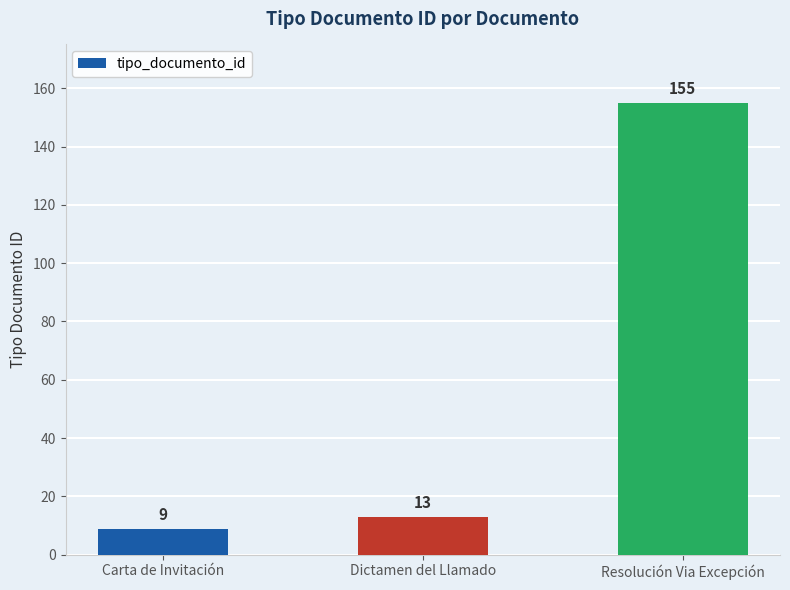

True or false: the data shows 3 at Carta de Invitación.

False